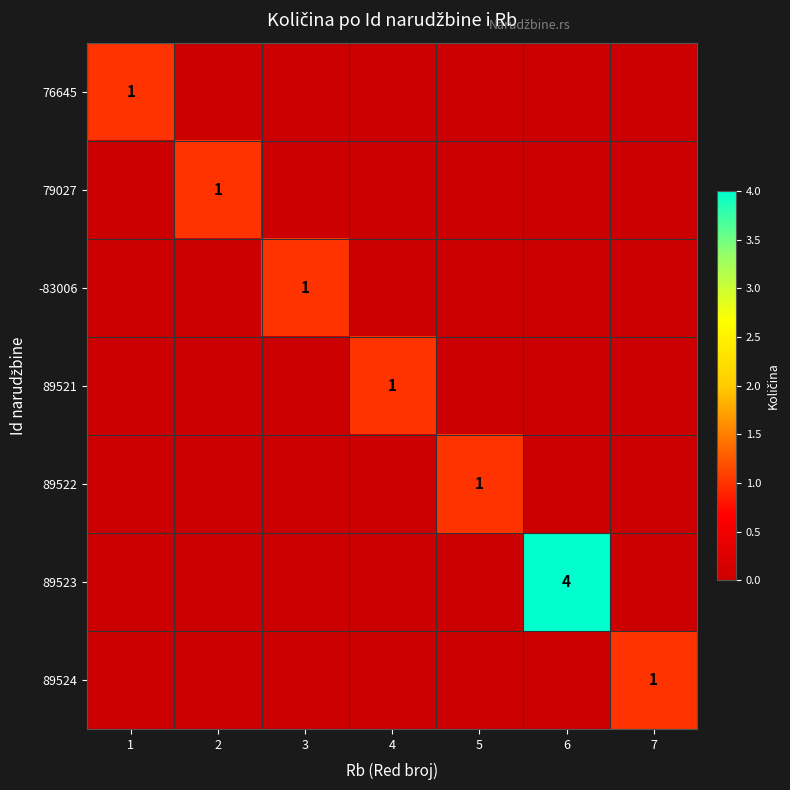

The value of 76645 at 1 is 2. True or false?

False